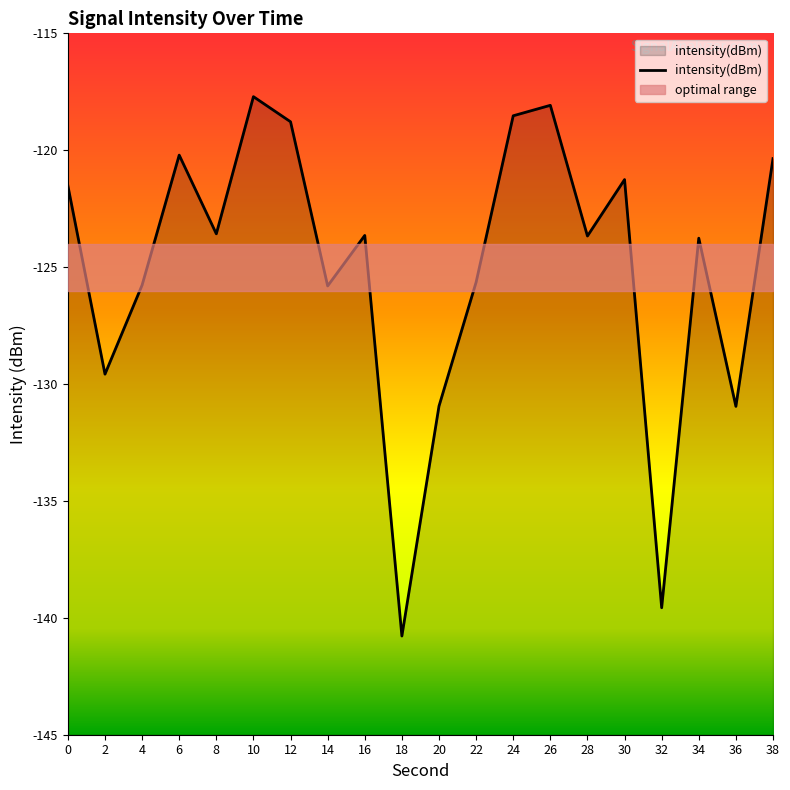

List the labels in order of value, smallest first.

18, 32, 36, 20, 2, 14, 4, 22, 34, 28, 16, 8, 0, 30, 38, 6, 12, 24, 26, 10